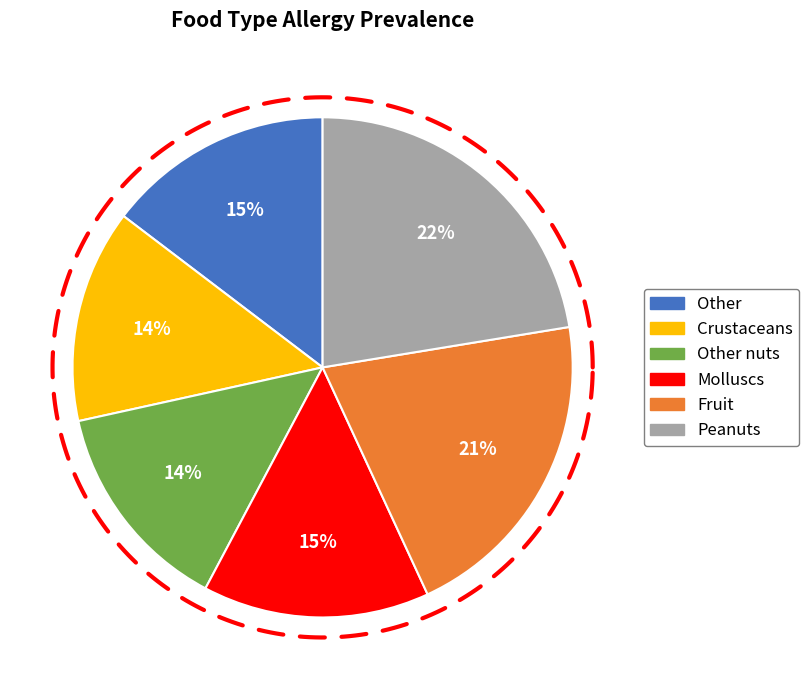

Which slice is the smallest?

Crustaceans